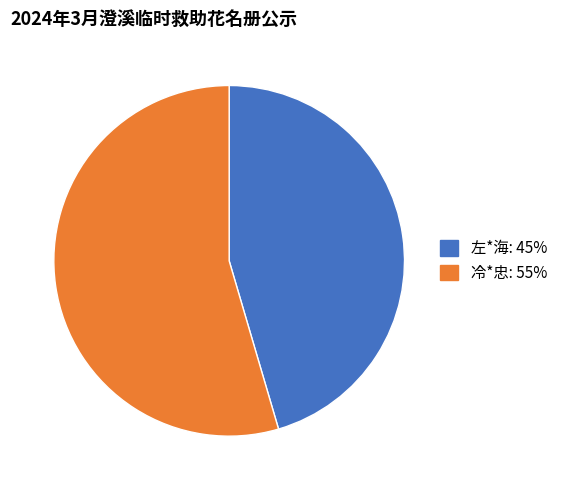

Which category has the biggest portion of the pie?

冷*忠